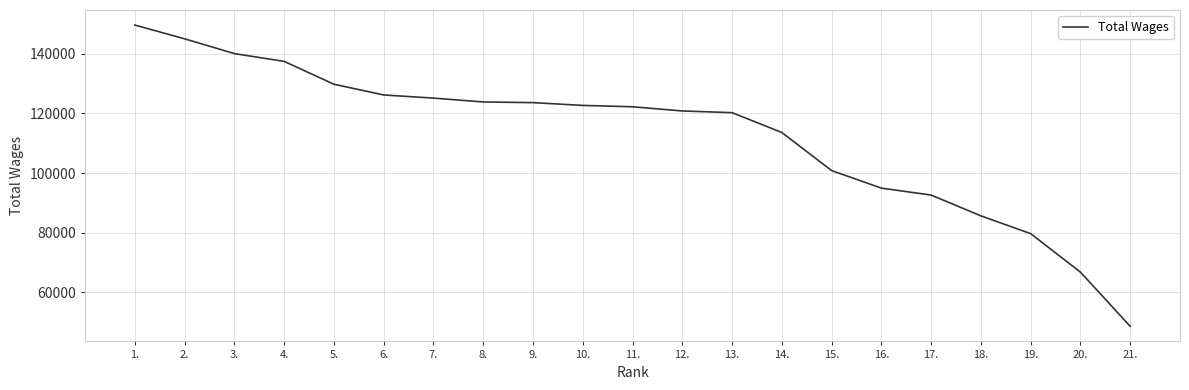

What is the change in value from 10. to 15.?

-21830